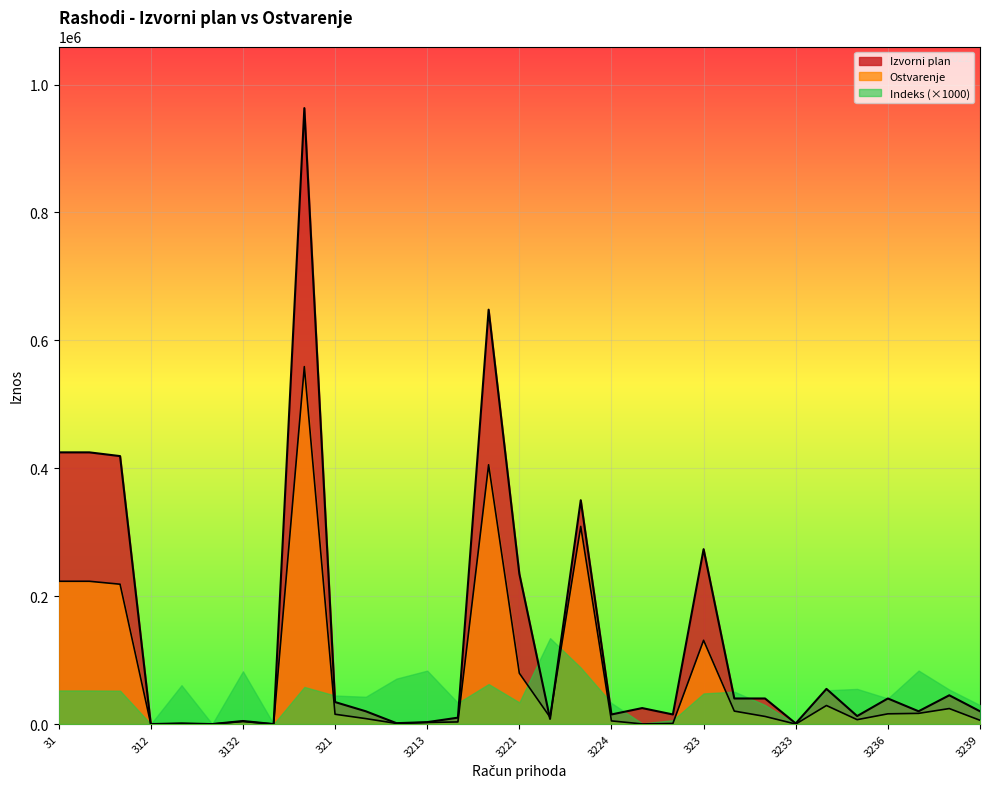

At which label does Ostvarenje reach its minimum?

312